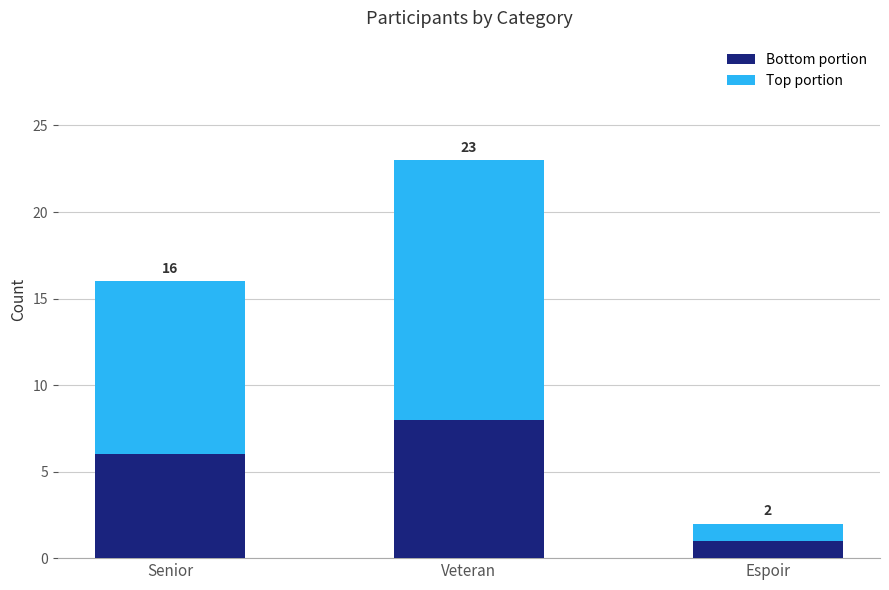

Which series changed the most between Veteran and Espoir?

Top portion